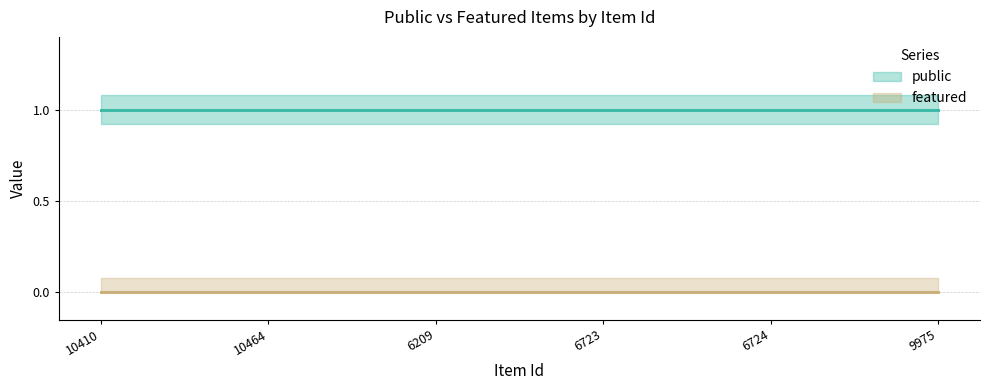

At how many categories does at least one series exceed 0?

6